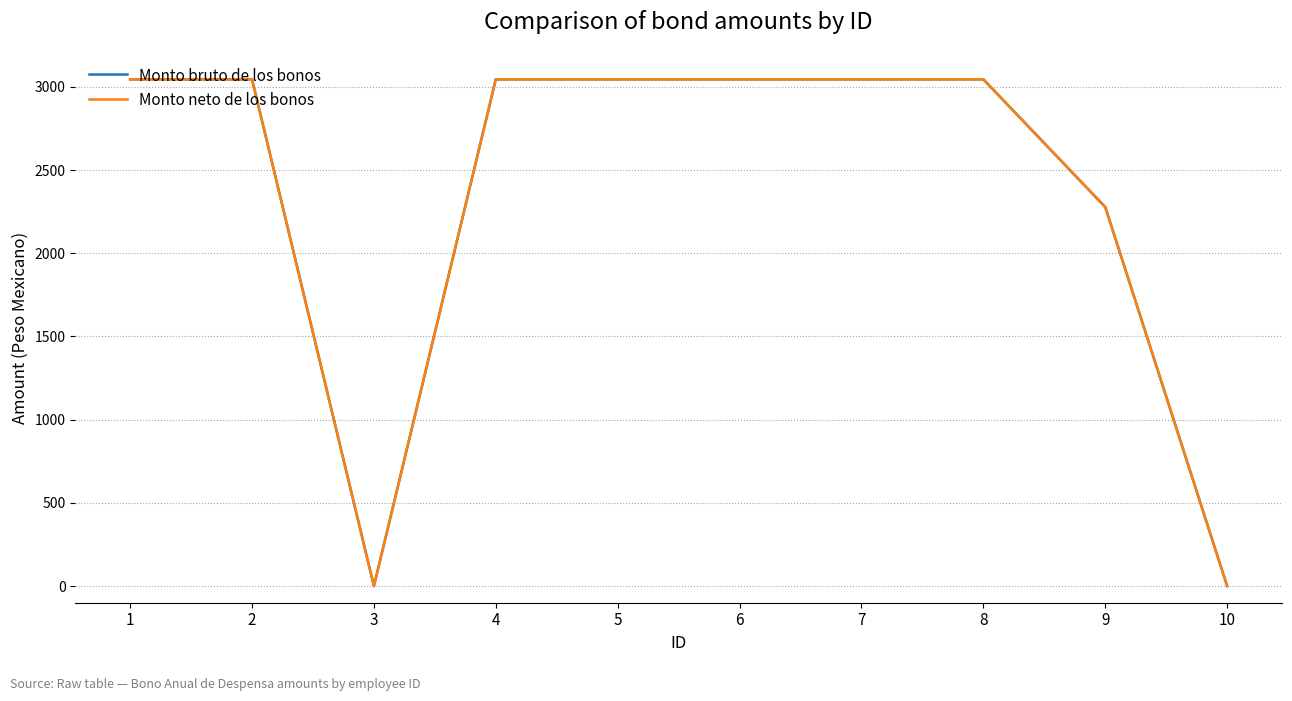

Does the chart have visible grid lines?

Yes